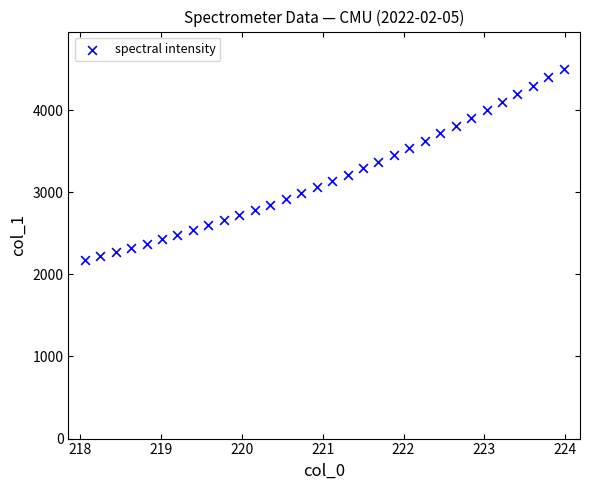

What is the range of X values (max minus min)?

5.9